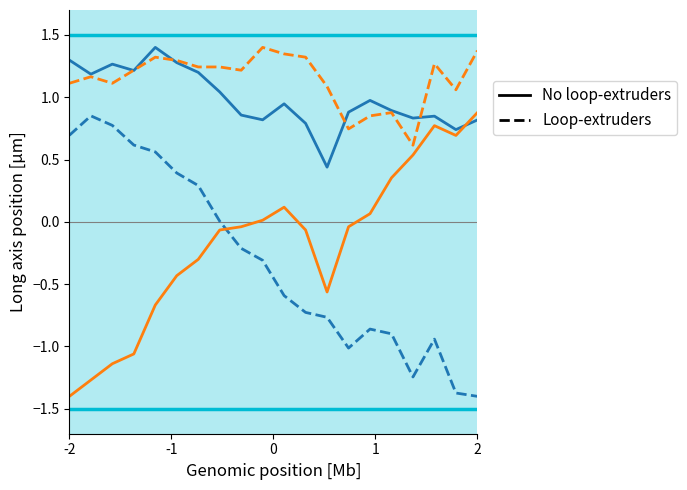

How many lines are shown in the chart?

4